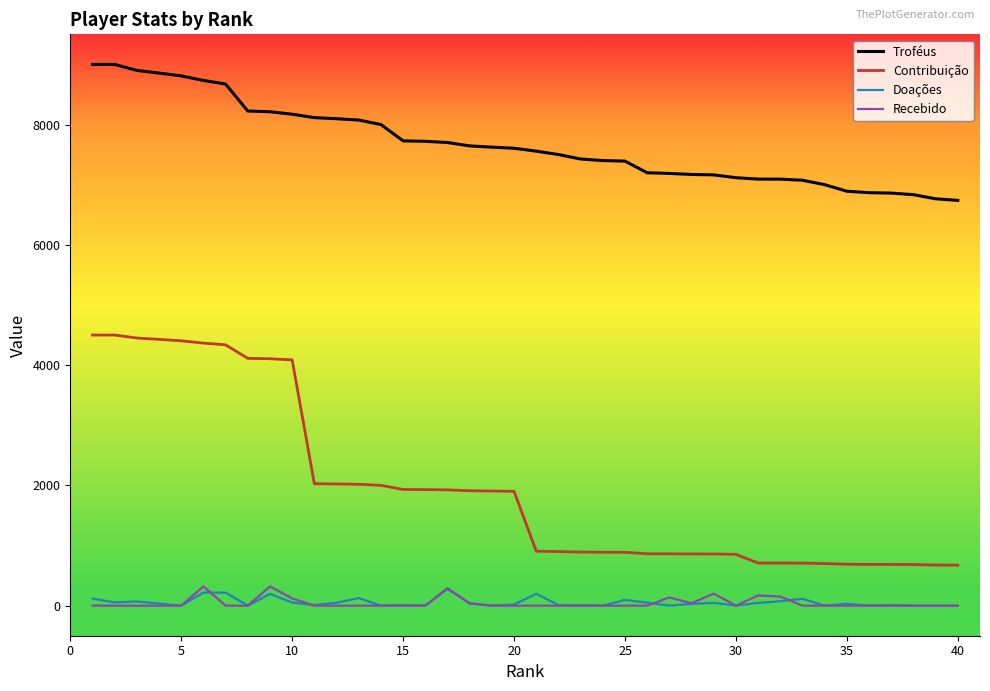

Which series has the widest spread of values?

Contribuição